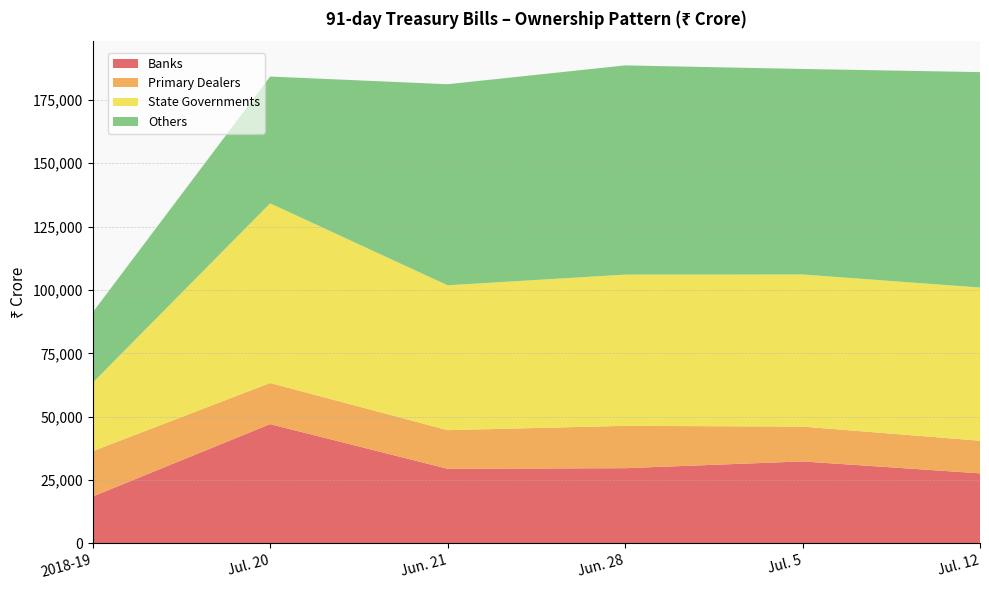

Reading right to left, what are all the values shown in this chart?

Banks: 27672	32371	29701	29460	47088	18521
Primary Dealers: 12861	13739	16704	15245	16213	17878
State Governments: 60419	59997	59642	57132	70860	26999
Others: 84968	81062	82522	79308	50016	27747